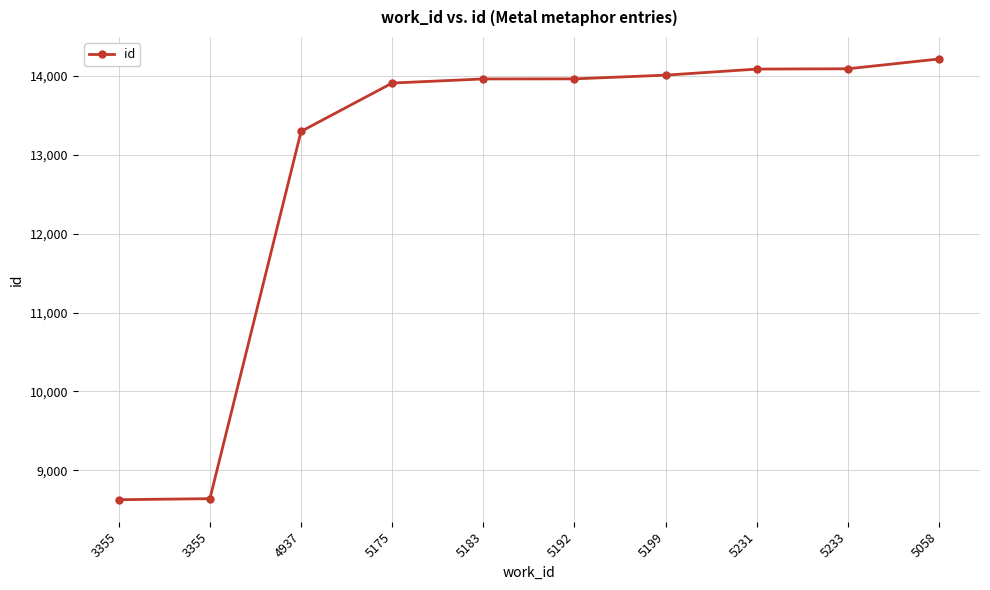

How many values are below 13963?

5